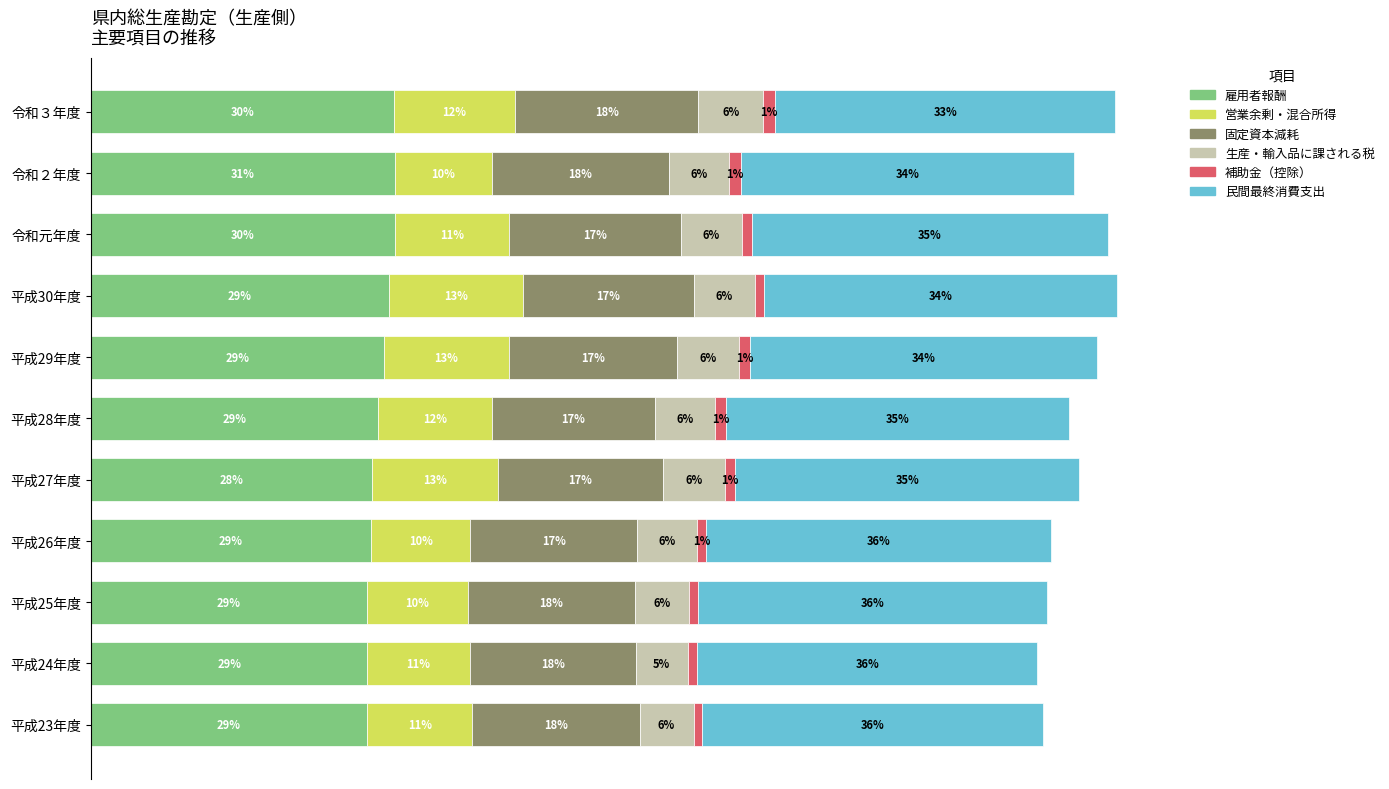

Which series has the largest total across all categories?

民間最終消費支出